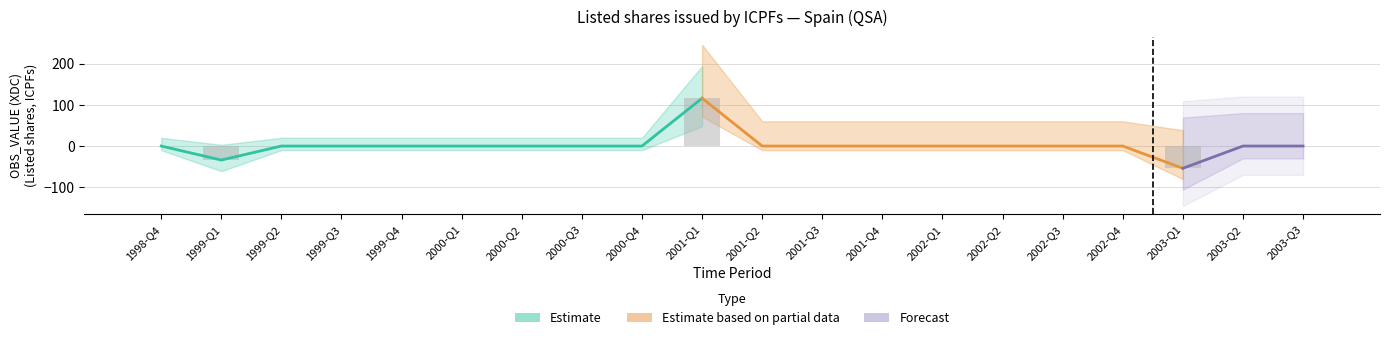

Which series has the widest spread of values?

Estimate